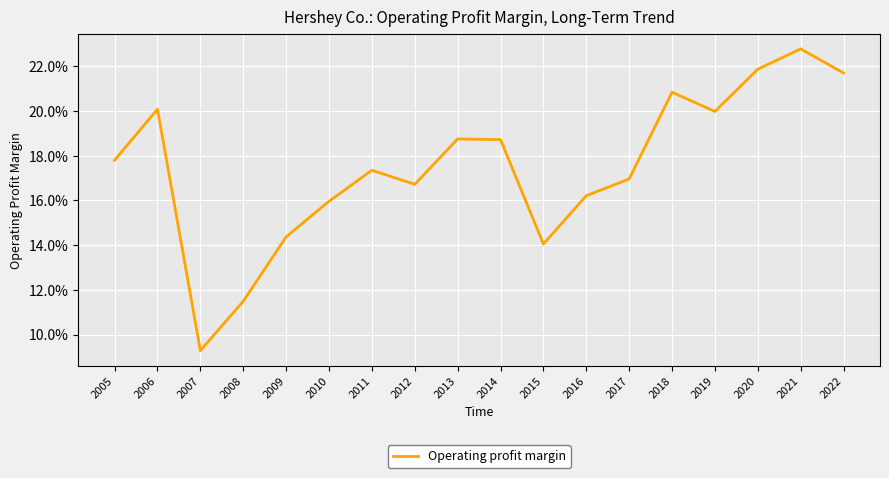

Is this an area chart (filled region under the line)?

No